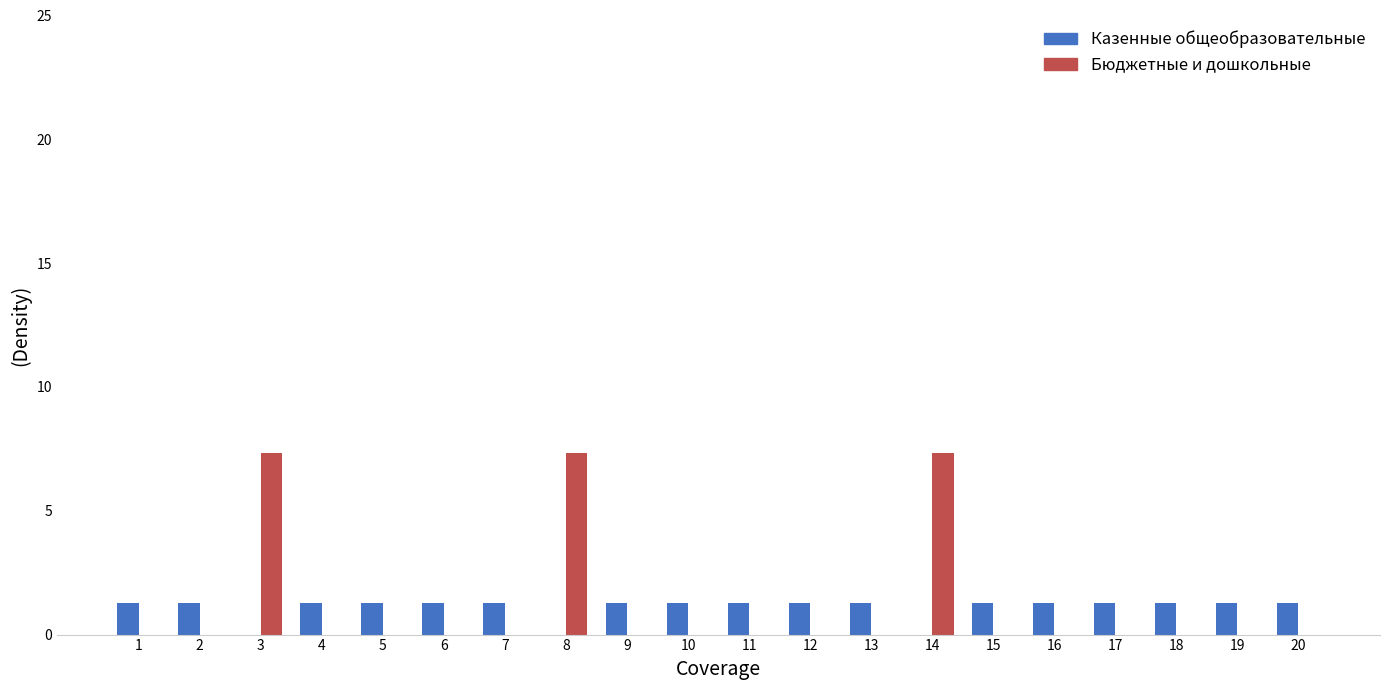

Reading left to right, what are all the values shown in this chart?

Казенные общеобразовательные: 1.3	1.3	0.0	1.3	1.3	1.3	1.3	0.0	1.3	1.3	1.3	1.3	1.3	0.0	1.3	1.3	1.3	1.3	1.3	1.3
Бюджетные и дошкольные: 0.0	0.0	7.3	0.0	0.0	0.0	0.0	7.3	0.0	0.0	0.0	0.0	0.0	7.3	0.0	0.0	0.0	0.0	0.0	0.0